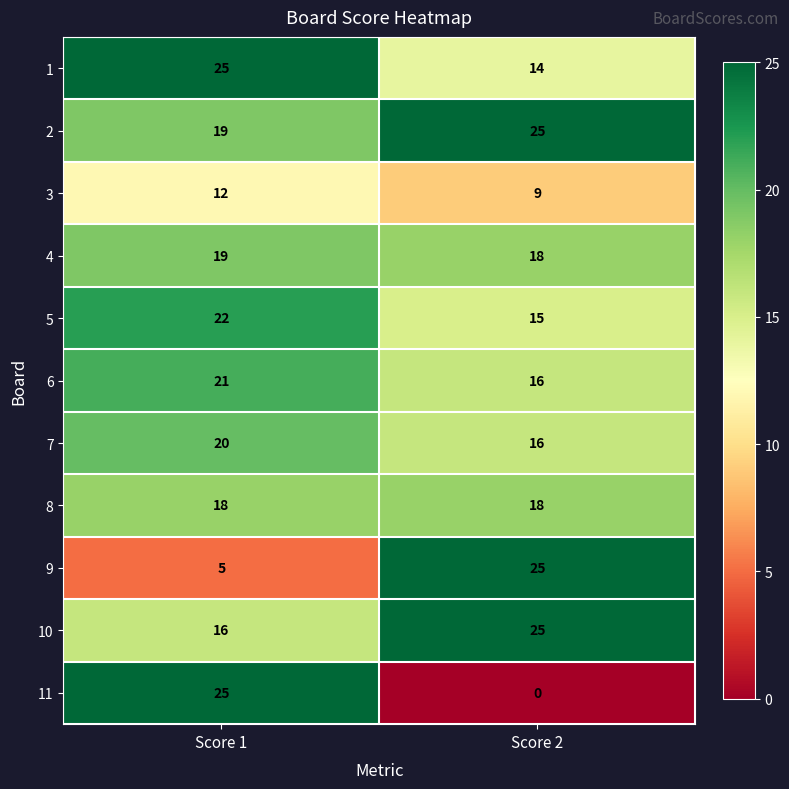

At which category is the sum across all series the highest?

Score 1